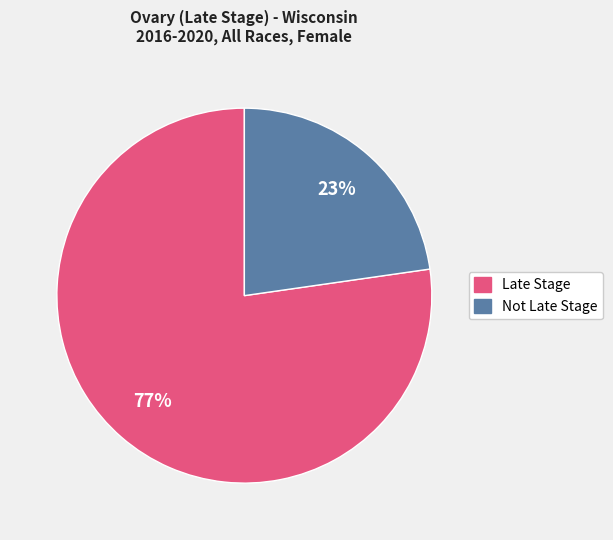

Does any single category account for the majority?

Yes